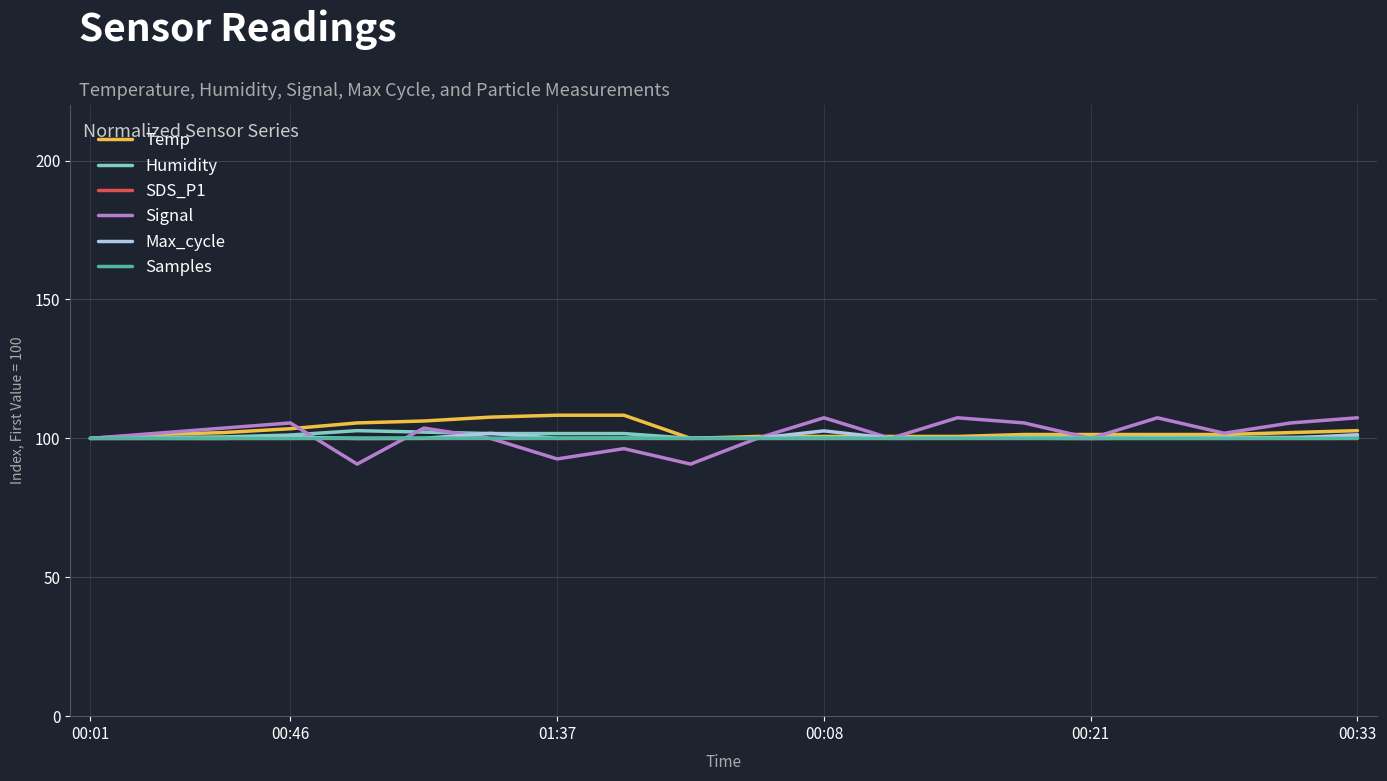

What is the greatest value displayed?

108.3